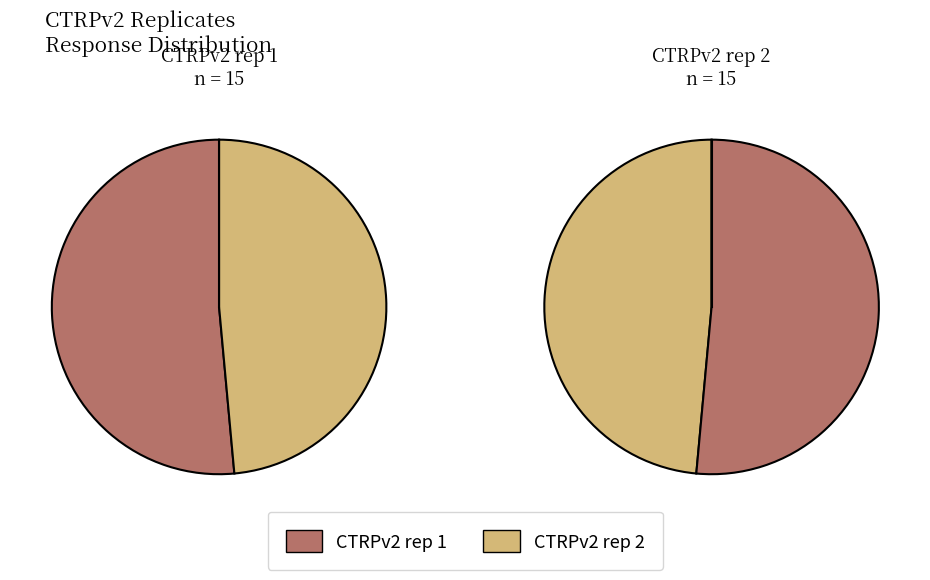

Combined, do 10 and 9 account for over 50%?

No